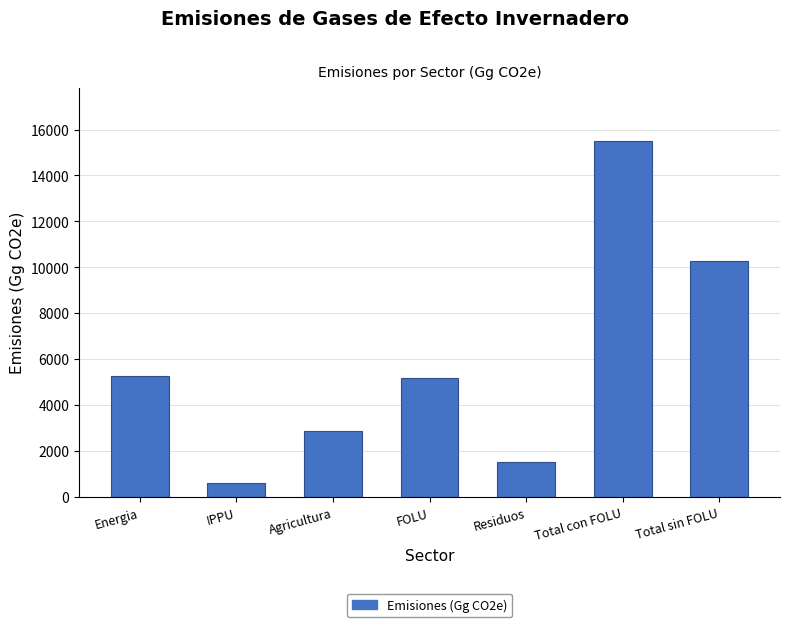

What is the difference between the maximum and second lowest values?

13982.1